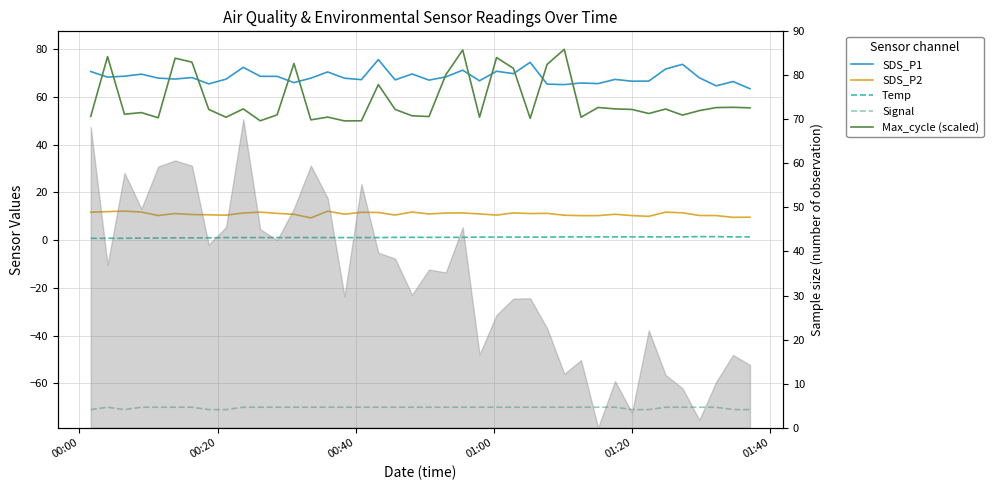

What is the maximum value shown in the chart?

80.0